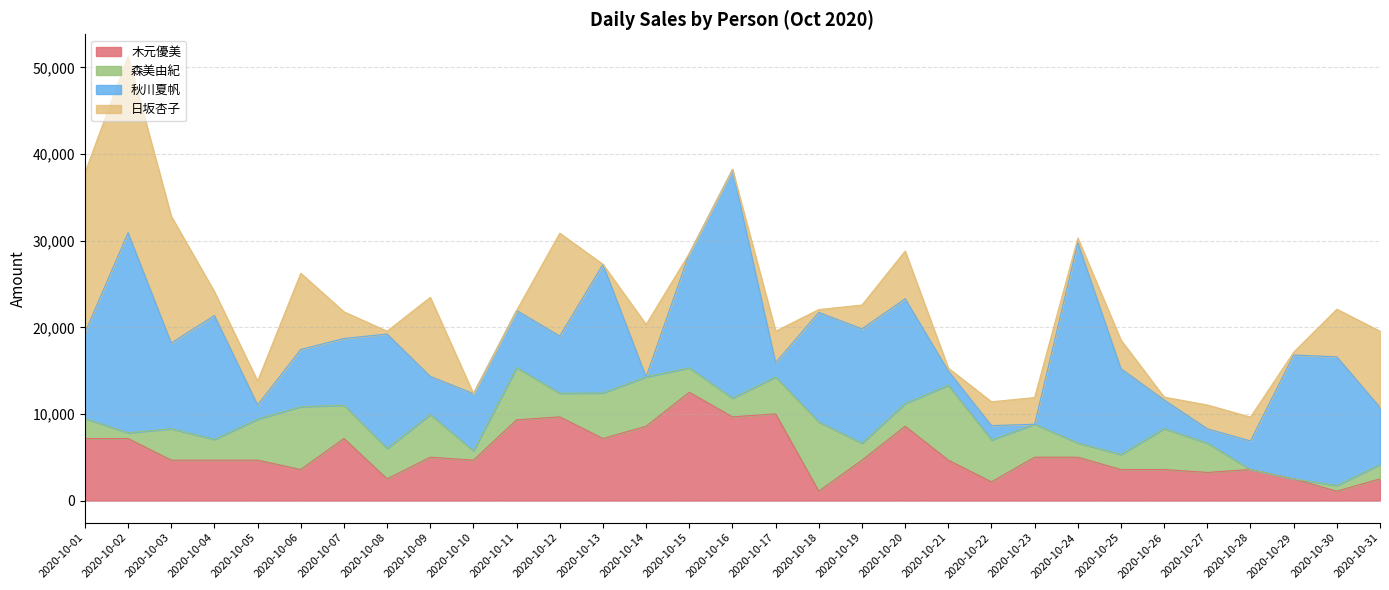

How many interior local valleys does the 秋川夏帆 series have?

7